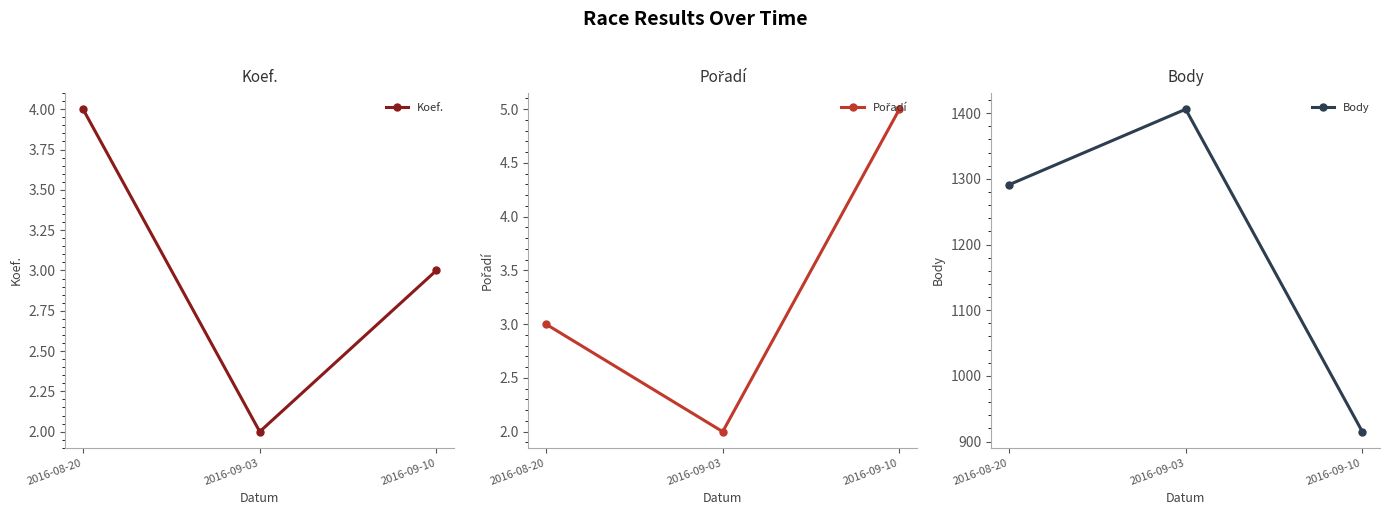

What is the difference between the maximum and minimum values in the Koef. series?

2